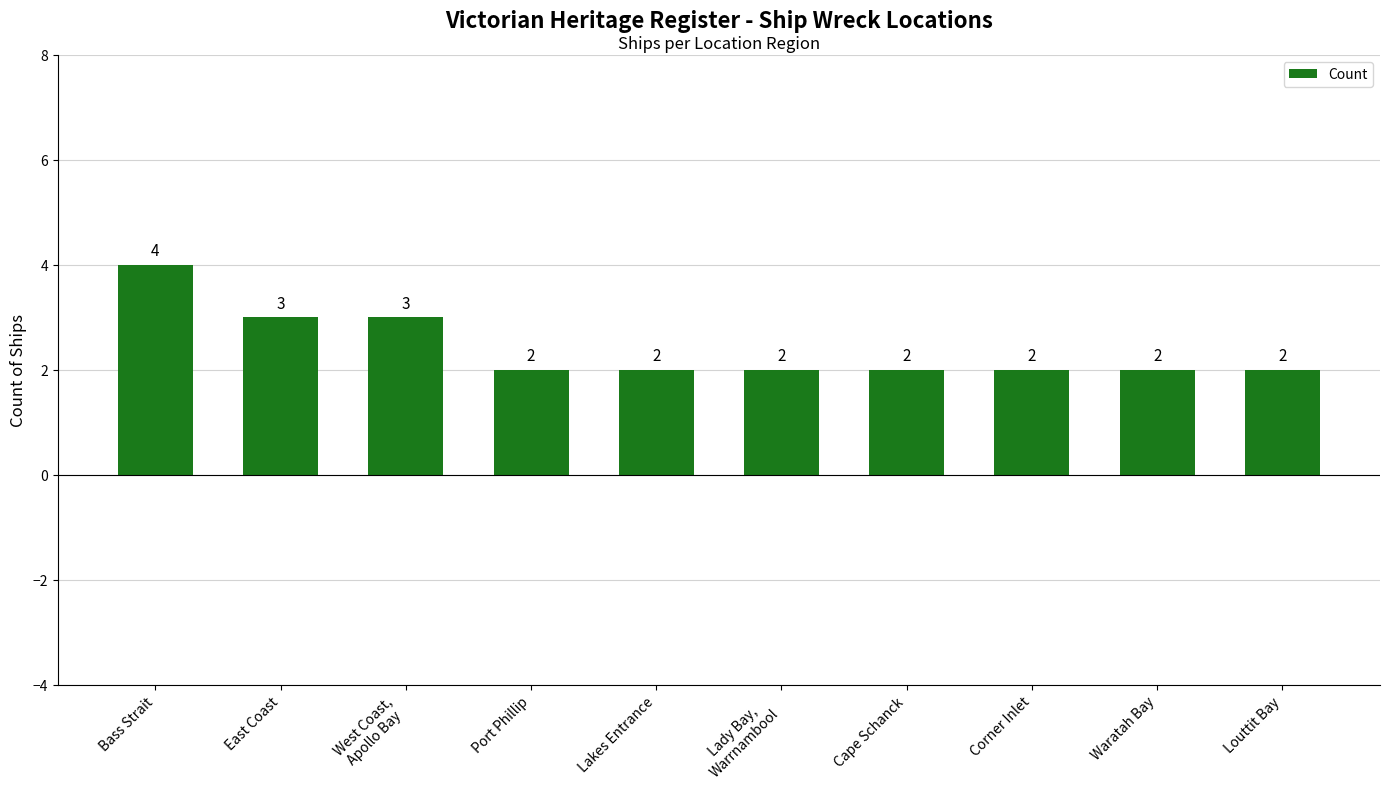

Reading left to right, list all the values displayed in this chart.

Bass Strait=4	East Coast=3	West Coast,
Apollo Bay=3	Port Phillip=2	Lakes Entrance=2	Lady Bay,
Warrnambool=2	Cape Schanck=2	Corner Inlet=2	Waratah Bay=2	Louttit Bay=2